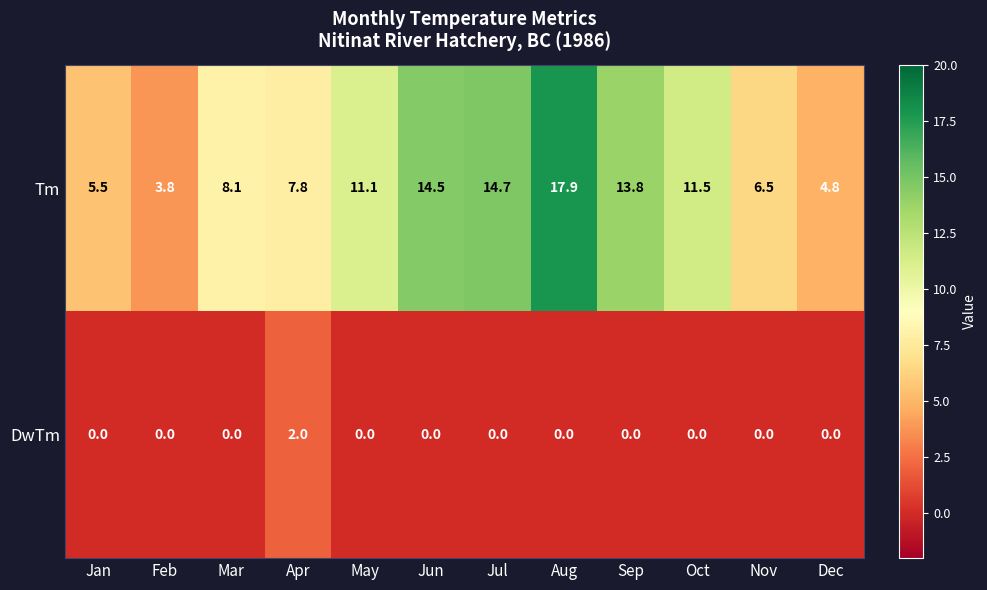

What is the sum of all DwTm values?

2.0